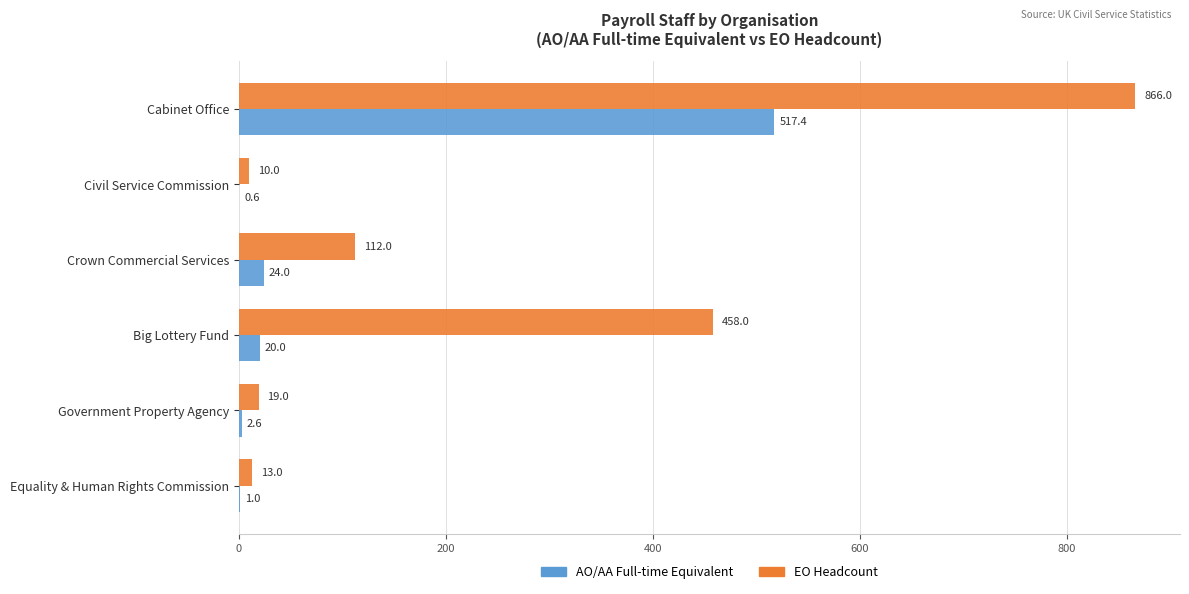

What is the greatest value displayed?

866.0